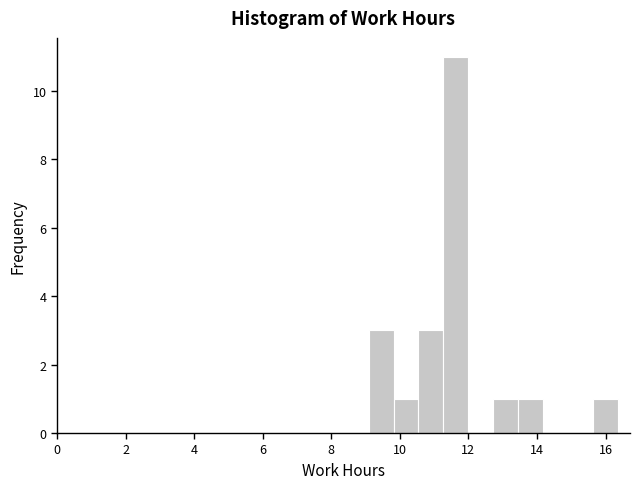

Read against the x-axis, roughly where is the centre of the tallest bar?

11.6